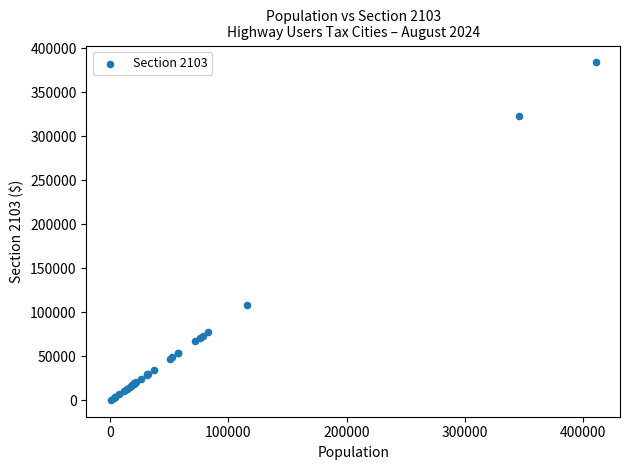

What Y value in the scatter plot is closest to 192010?

107960.6